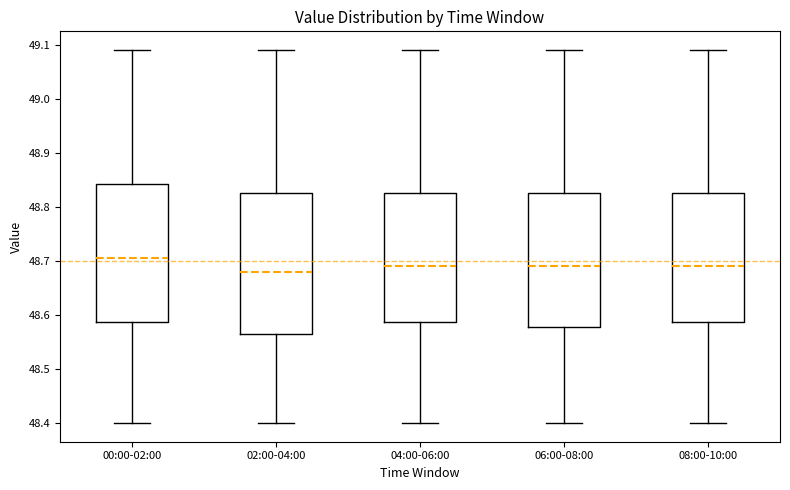

Which box's median line is the highest?

00:00-02:00